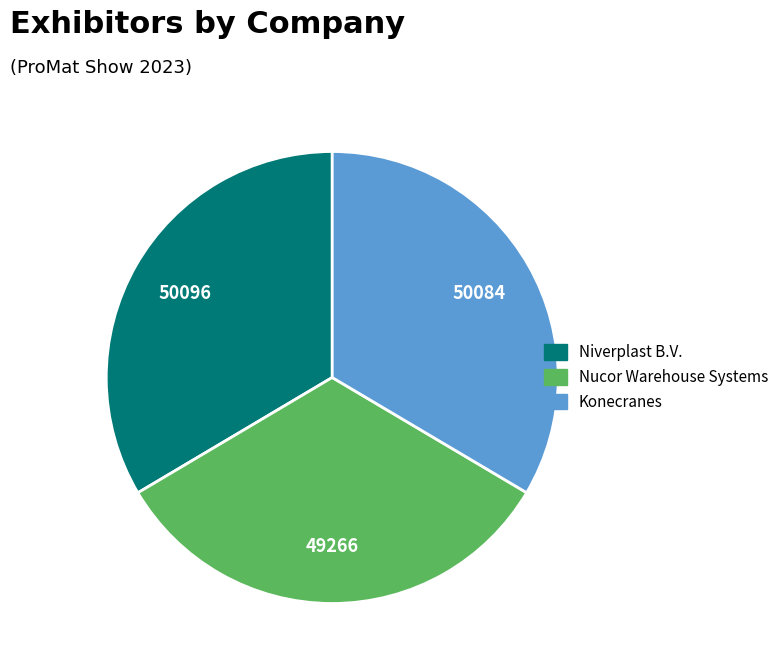

What is the ratio of the value at Nucor Warehouse Systems to the value at Niverplast B.V.?

1.0